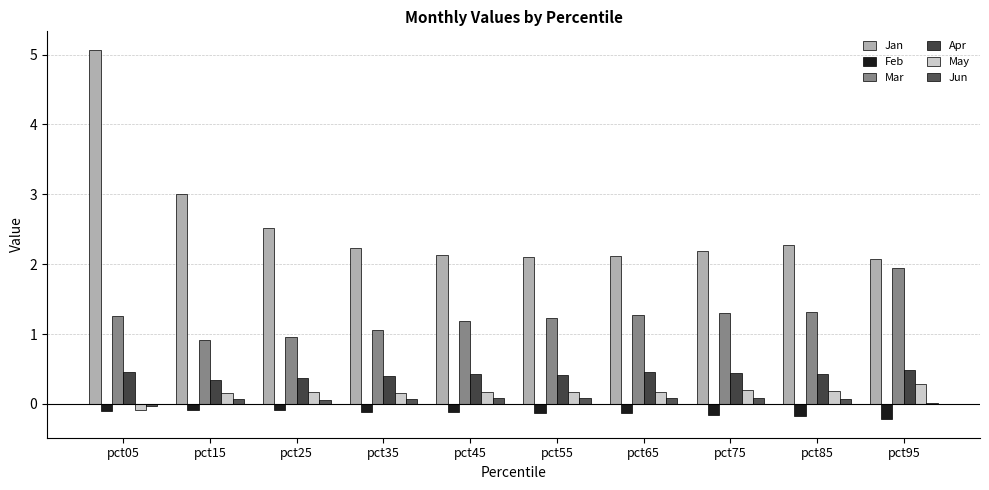

What is the average value of the Jan series?

2.6